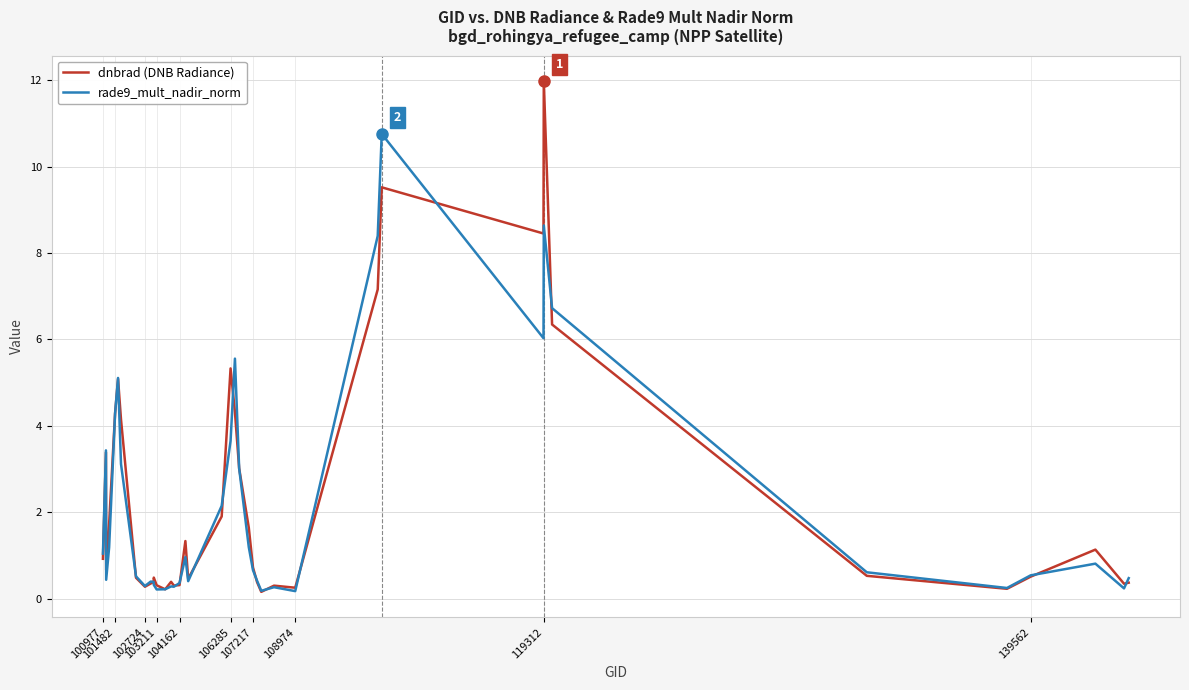

In rade9_mult_nadir_norm, how many points are higher than both neighbors (excluding endpoints)?

10